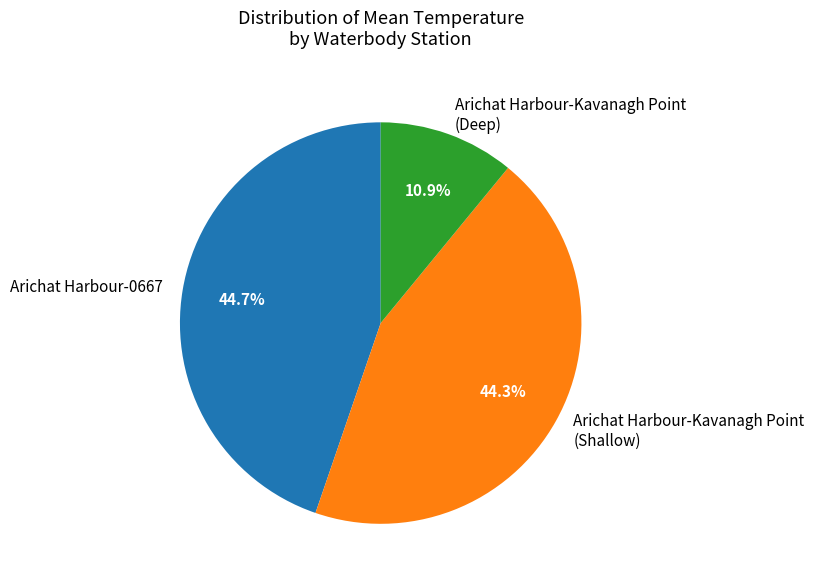

What is the total percentage of Arichat Harbour-Kavanagh Point (Shallow) and Arichat Harbour-Kavanagh Point (Deep)?

55.3%